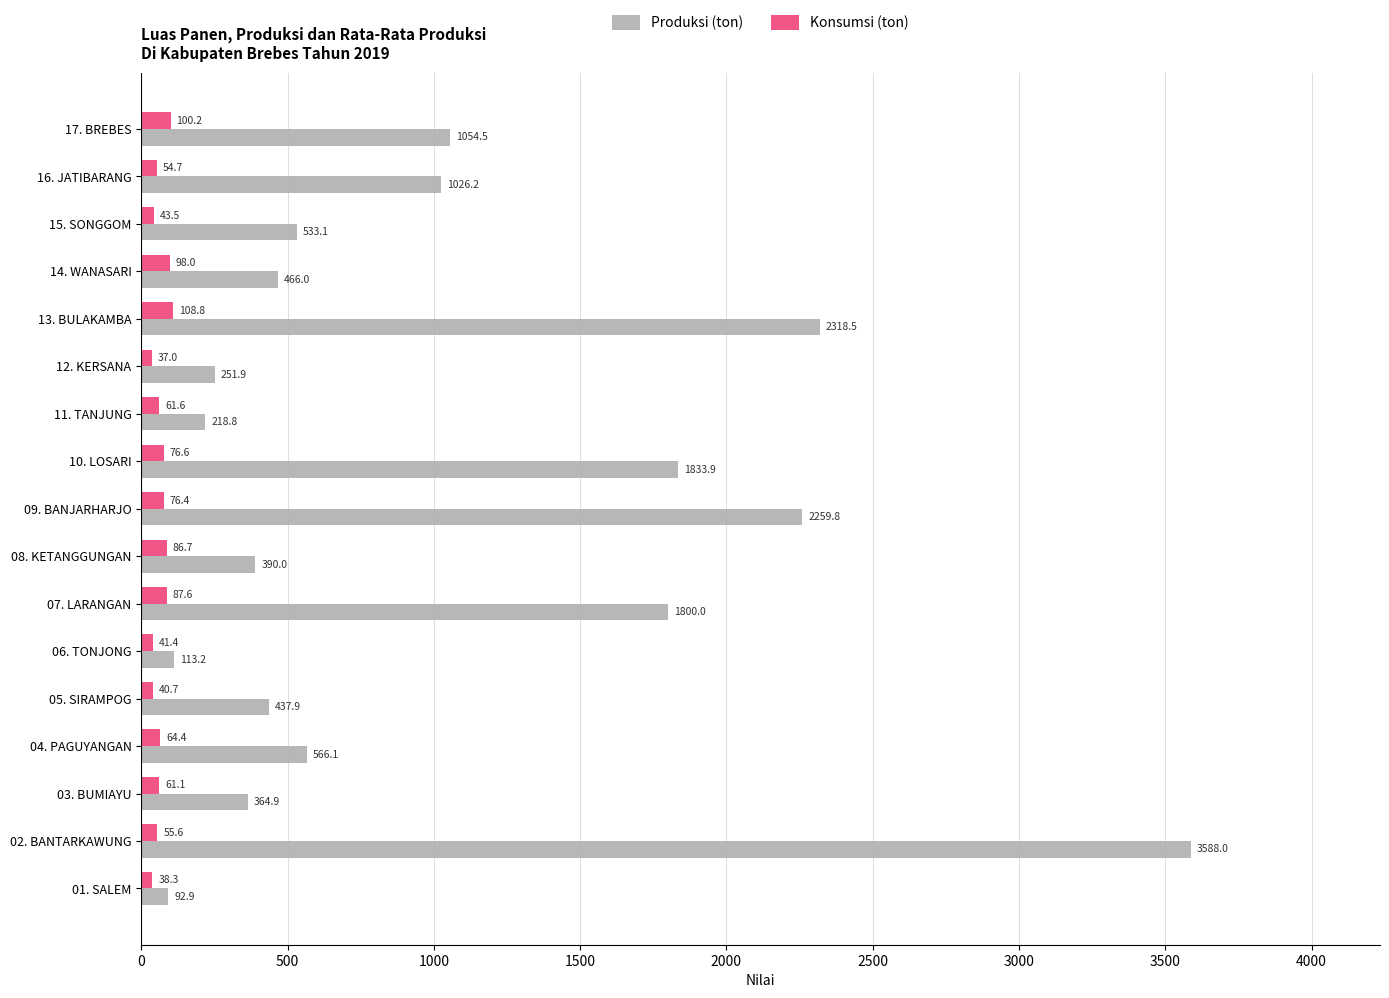

Which series has the largest total across all categories?

Produksi (ton)